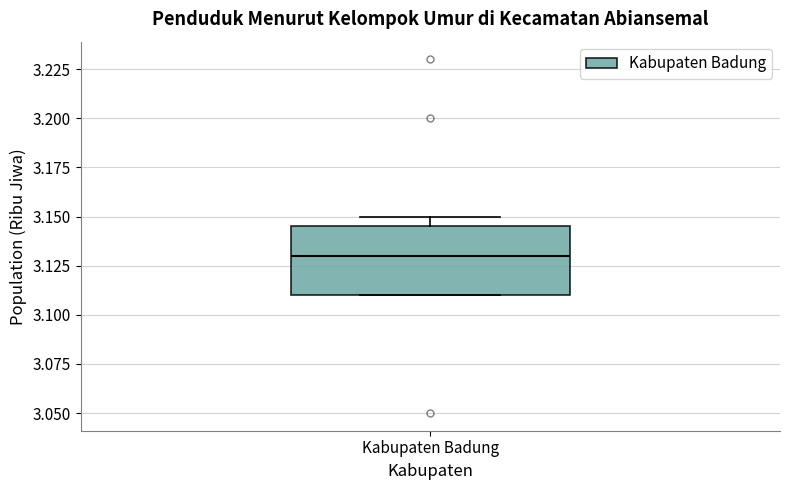

Transcribe this box plot: give where the median line is, the range the box spans, and where the two whiskers end, as read against the y-axis. The values are not printed on the chart, so give them approximately, as read against the axis.

median 3.130, box 3.110 to 3.145, whiskers 3.110 to 3.150